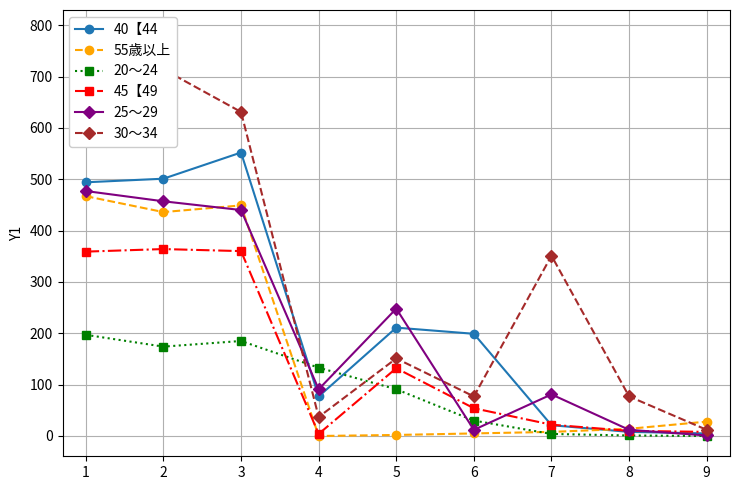

How many distinct data groups are displayed?

6